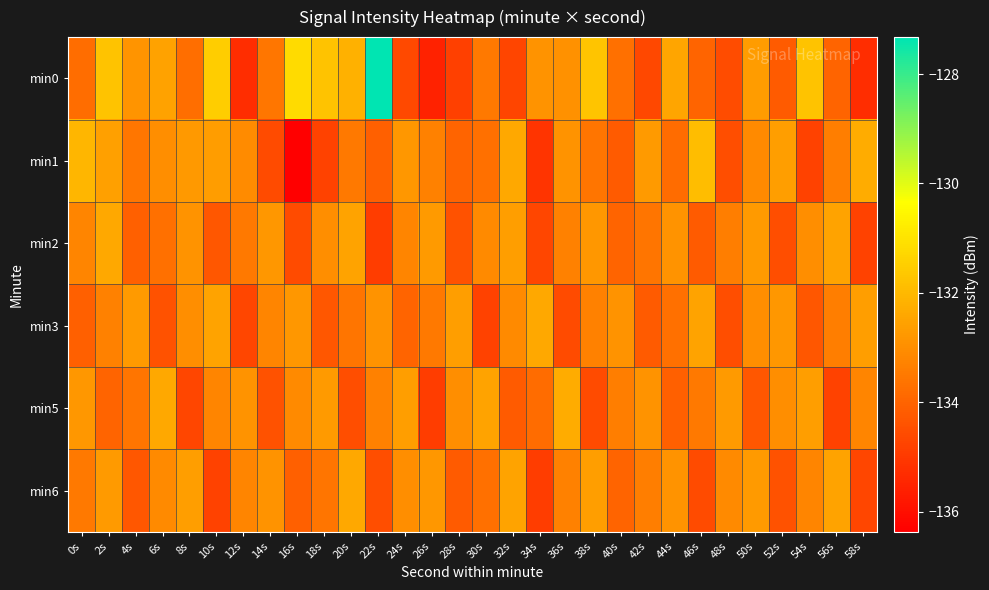

Which series has the largest total across all categories?

min0